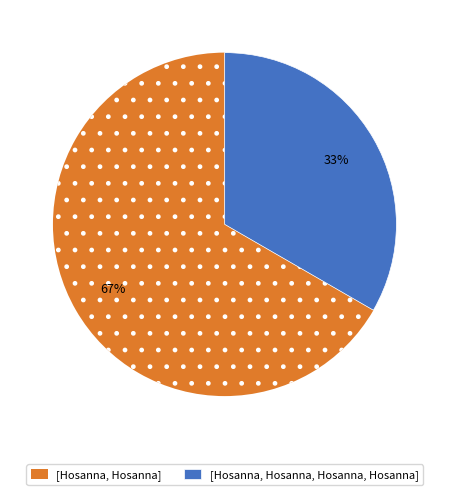

To the nearest percent, what portion does [Hosanna, Hosanna] represent?

67%